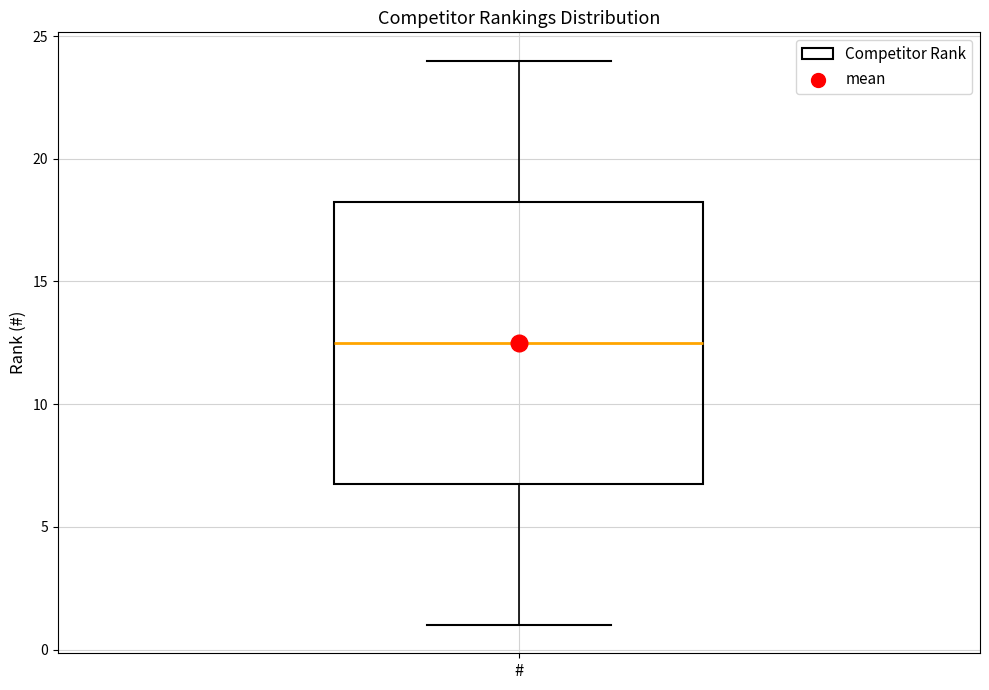

Read this box plot against the y-axis: the position of the median line, the range covered by the box, and the ends of both whiskers. The values are not printed on the chart, so give them approximately, as read against the axis.

median 12.5, box 7.0 to 18.5, whiskers 1.0 to 24.0